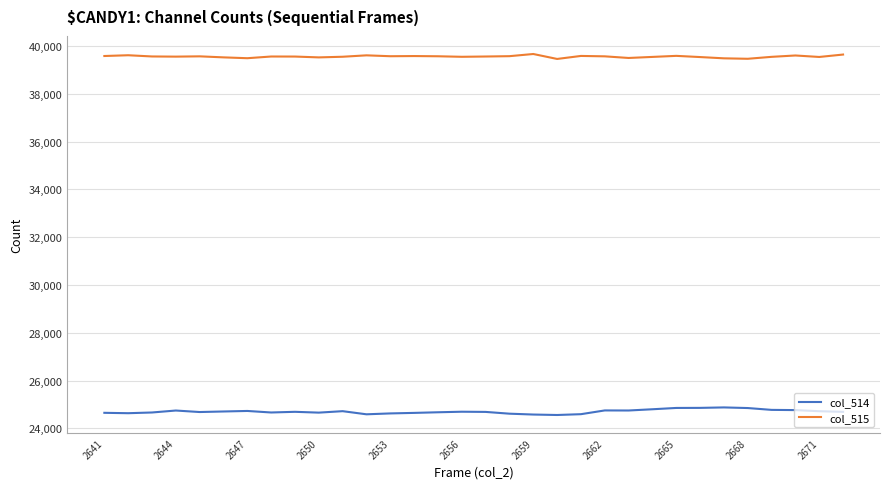

List the series in order of their peak value, lowest first.

col_514, col_515